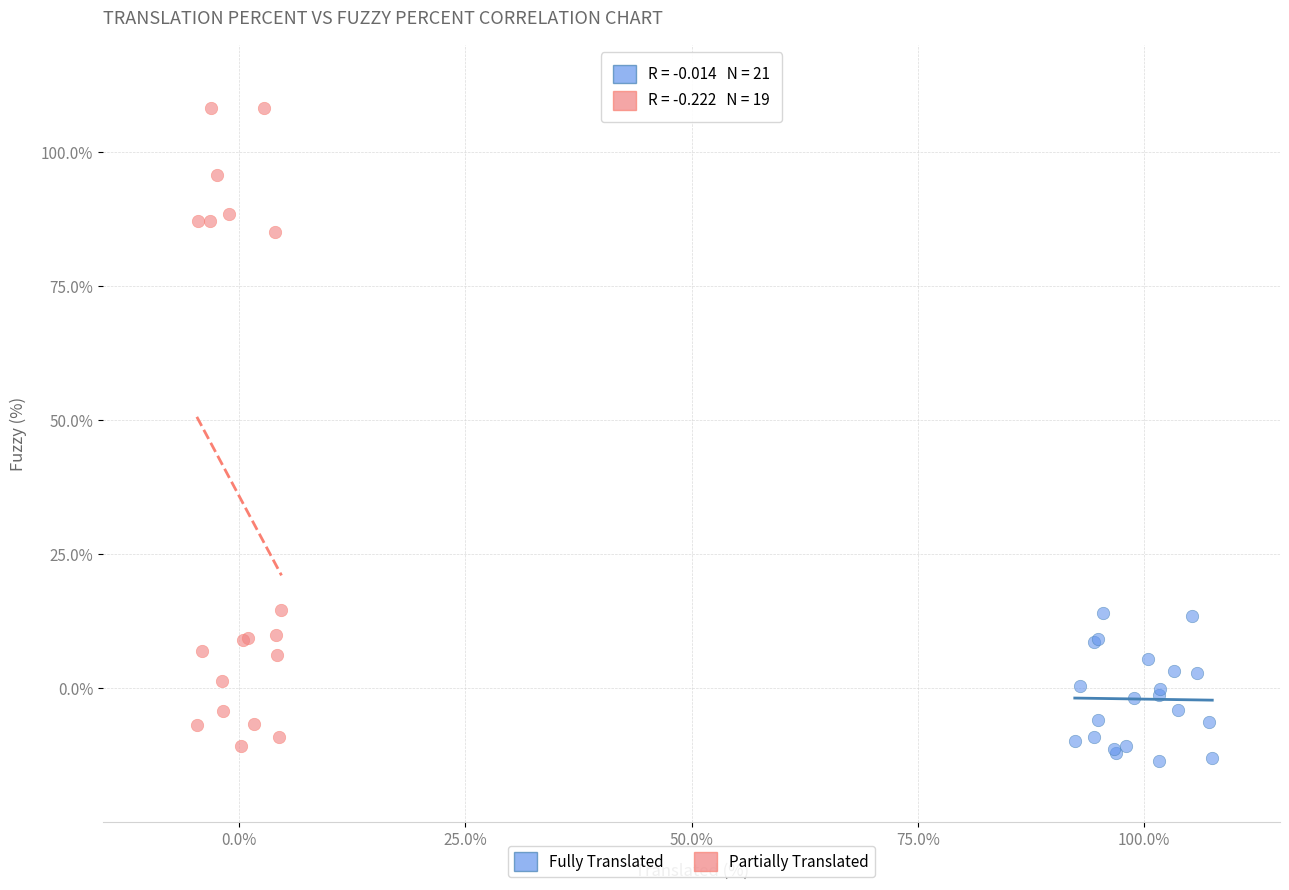

Which series has the largest Y range (max minus min)?

Partially Translated